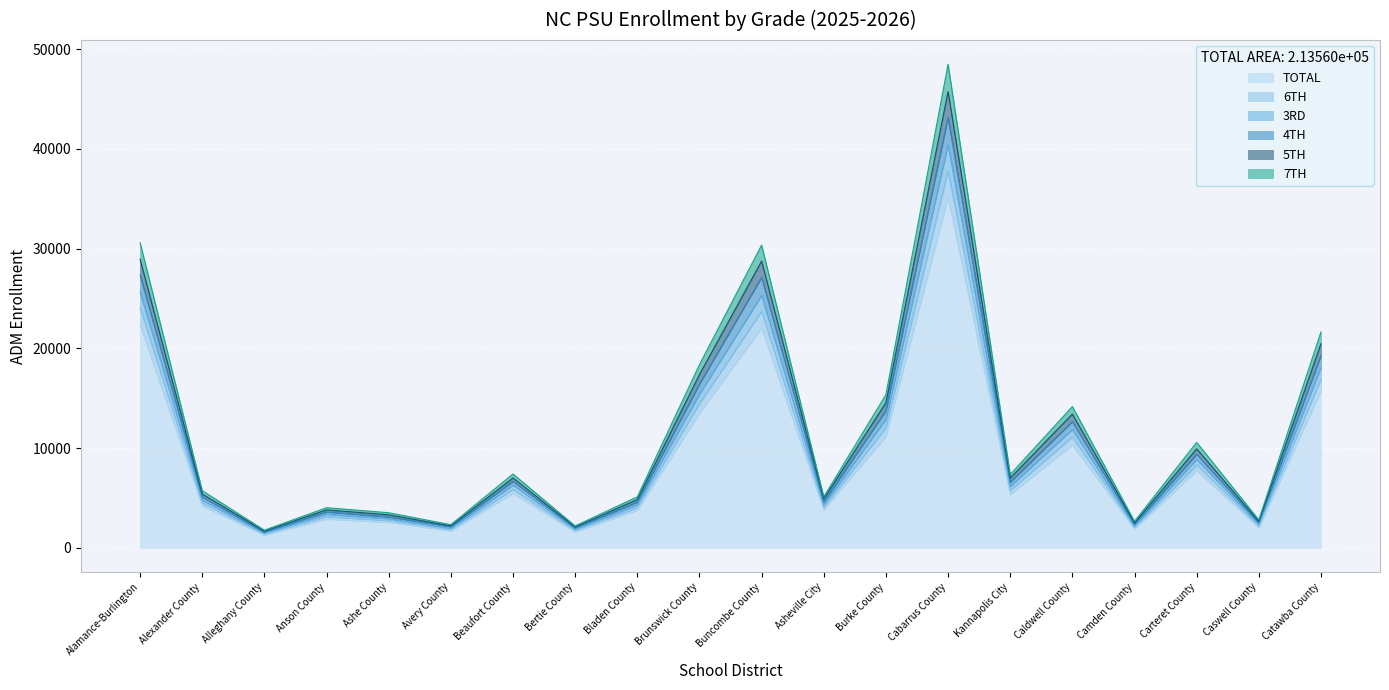

At which category does 4TH reach its first local peak?

Anson County